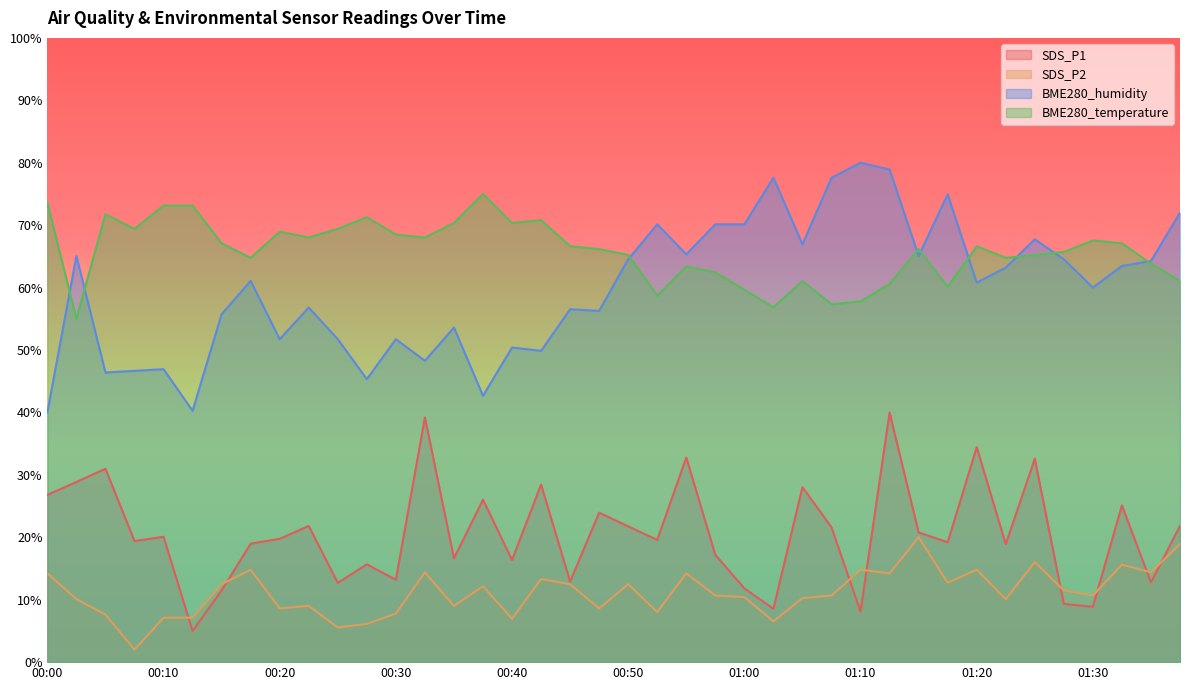

What is the spread (max minus min) of values at 00:23?

59.0